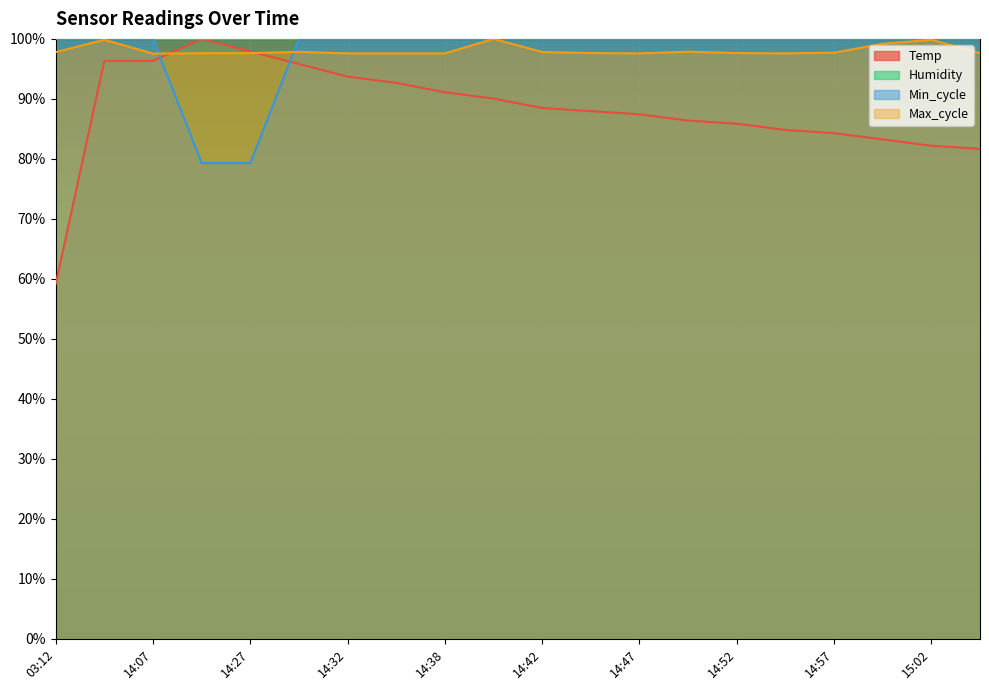

What is the total value across all series at 14:42?

386.3